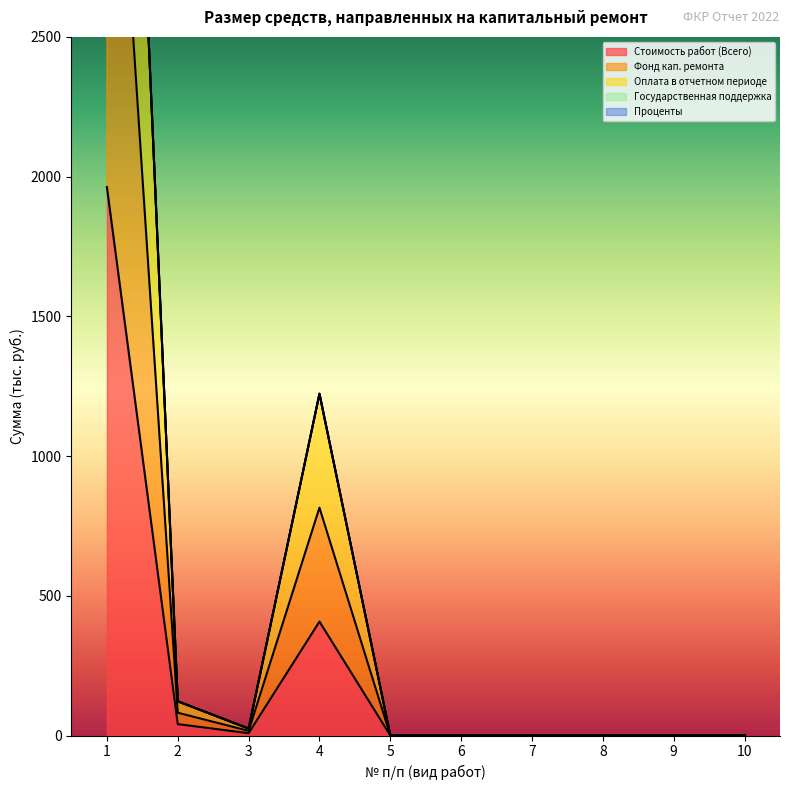

Is it true that Фонд кап. ремонта equals 815.4 at 4?

True